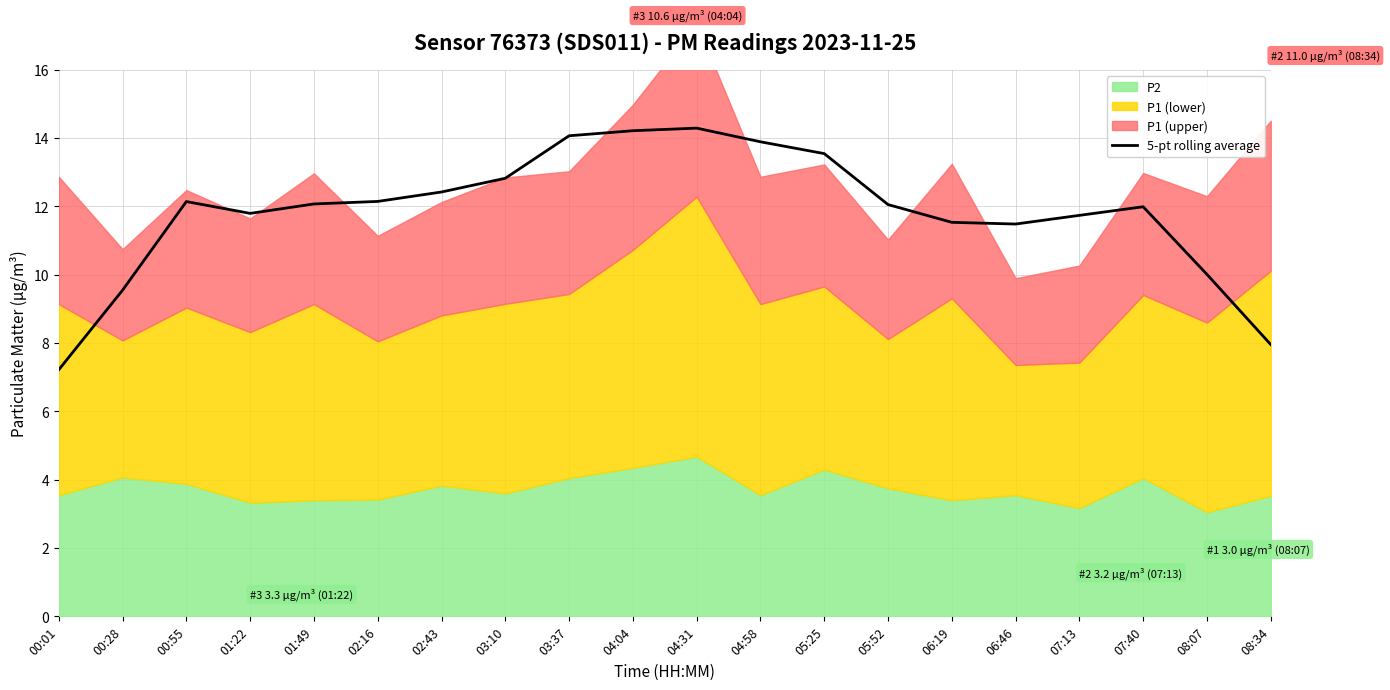

What is the sum of the values at 08:34 and 05:52?

20.0